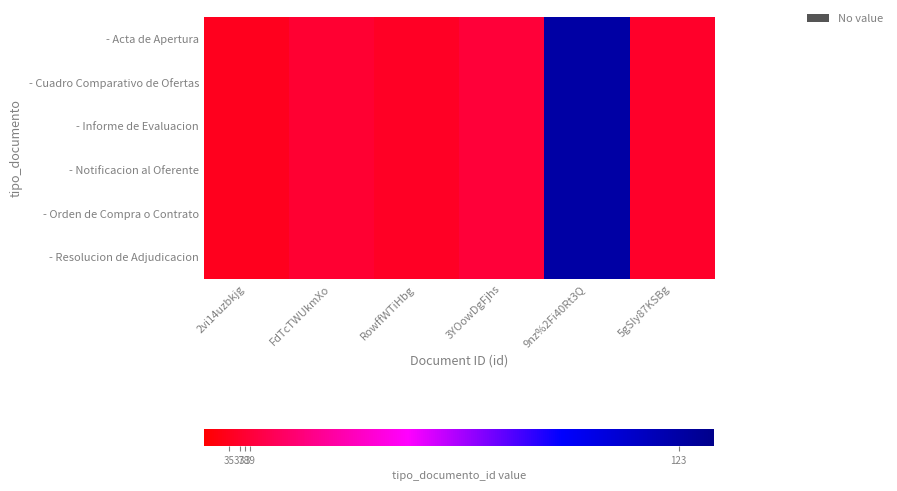

Count the number of data series in this chart.

6